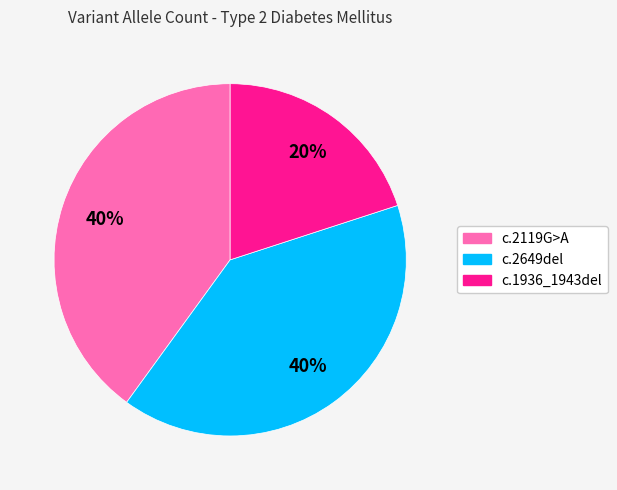

The c.2649del slice represents 40% of the pie. True or false?

True